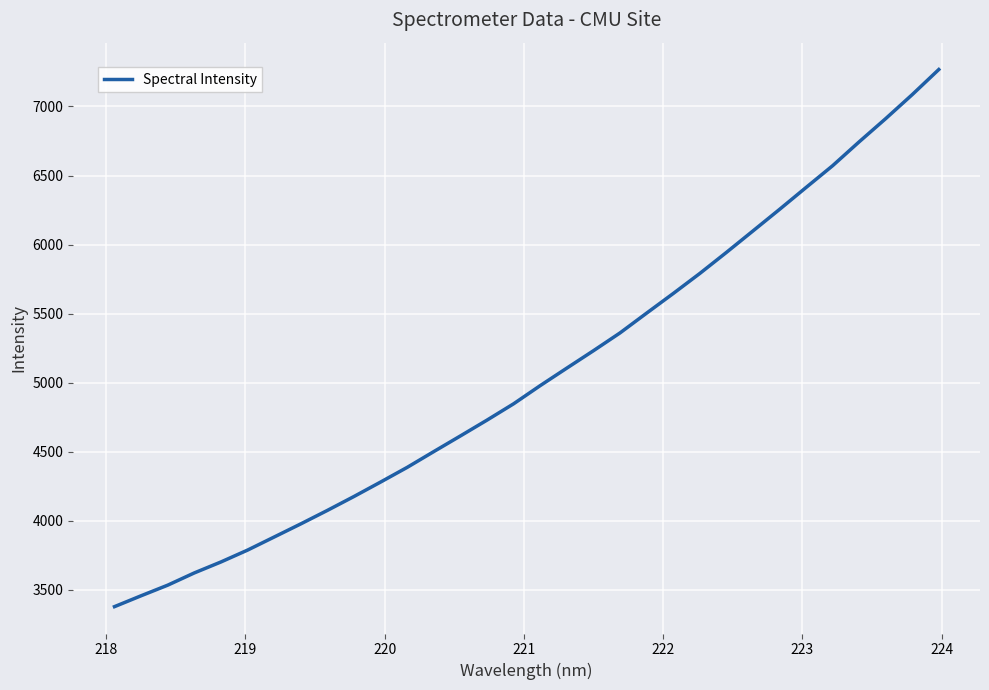

What is the maximum value shown in the chart?

7267.3